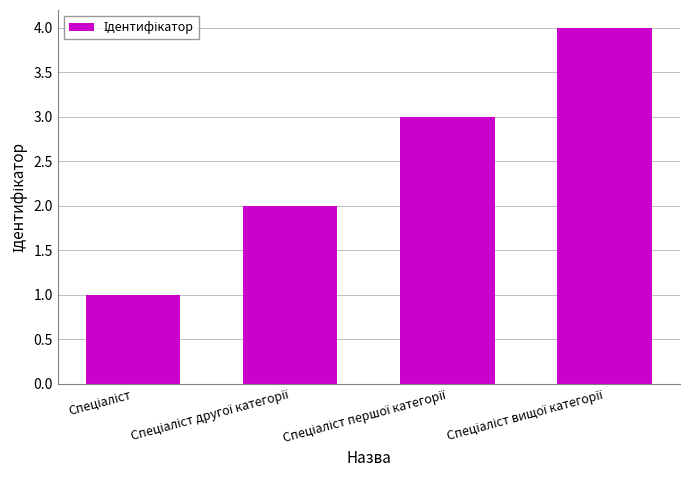

What is the difference between the maximum and second lowest values?

2